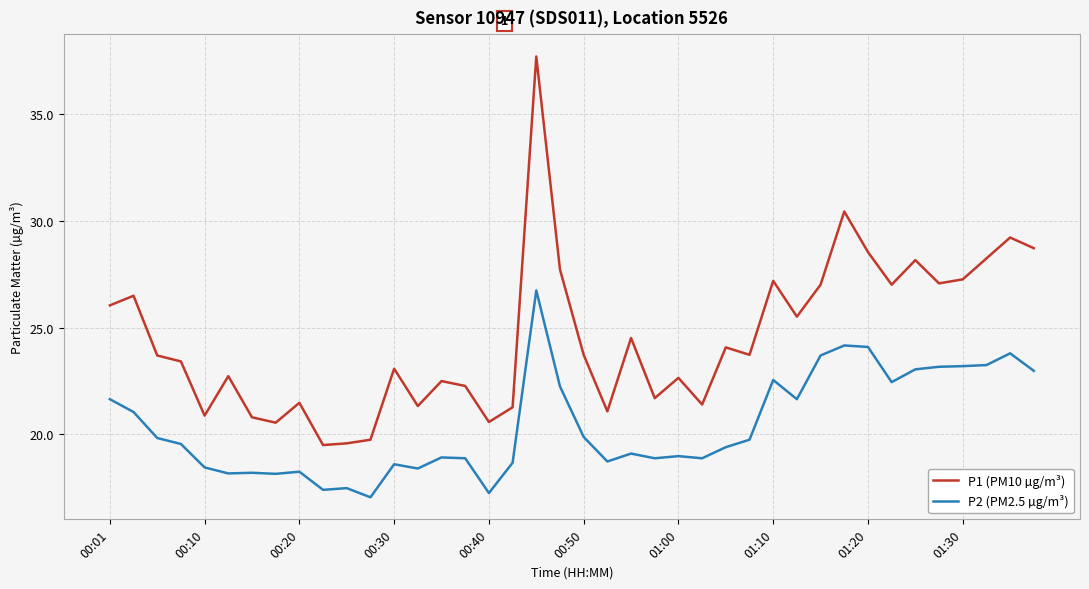

True or false: P1 (PM10 µg/m³) and P2 (PM2.5 µg/m³) intersect in this chart.

False